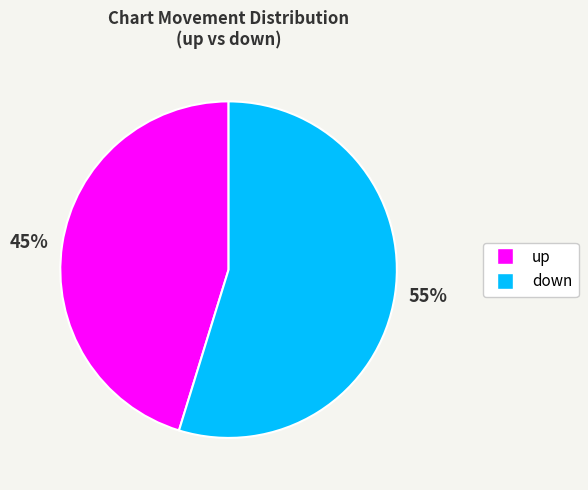

Combined, do 55% and 45% account for over 50%?

Yes